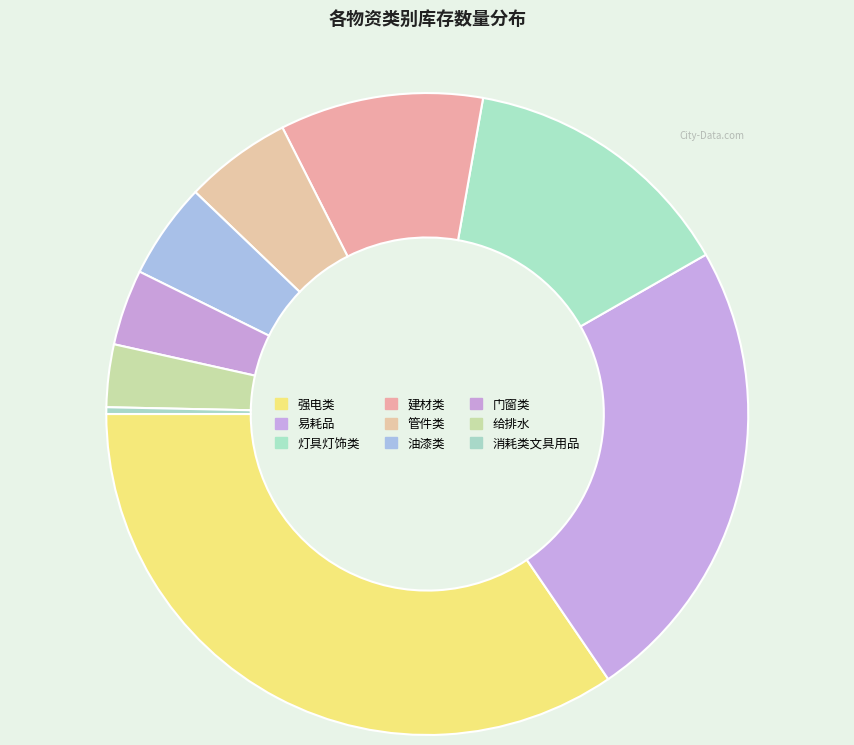

Rank the categories by value from highest to lowest.

强电类, 易耗品, 灯具灯饰类, 建材类, 管件类, 油漆类, 门窗类, 给排水, 消耗类文具用品